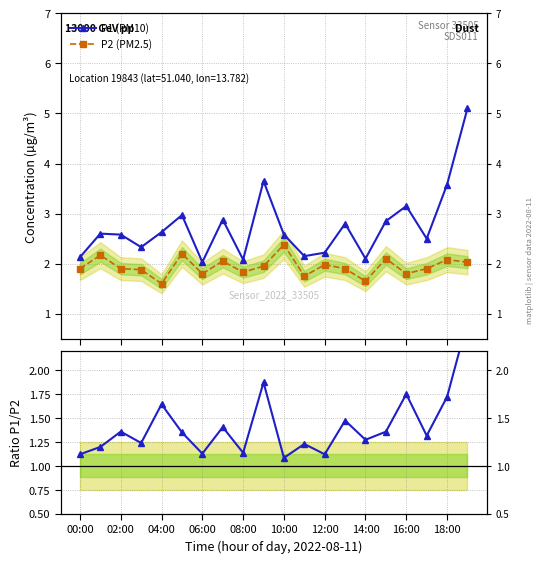

At which category is the sum across all series the highest?

19